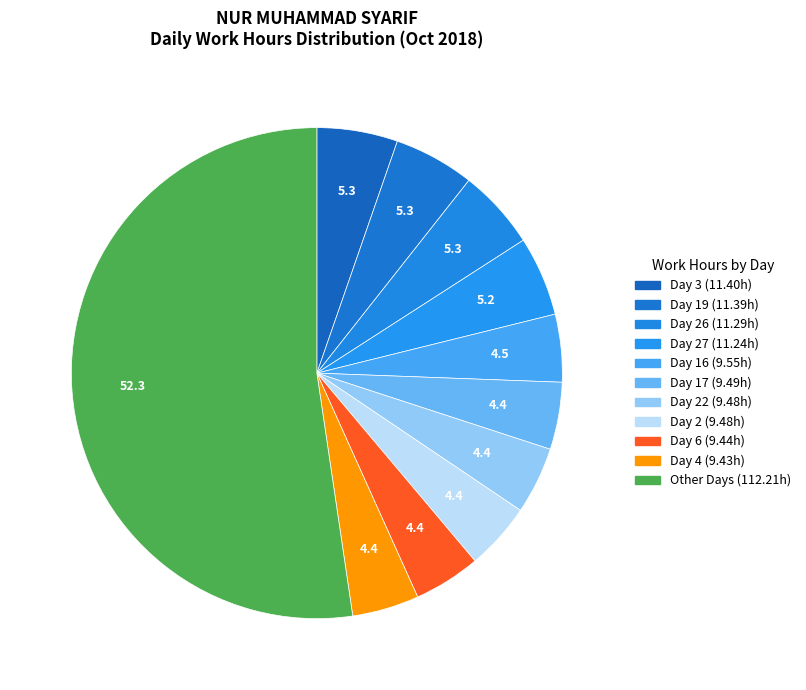

Count the number of slices in the pie.

11